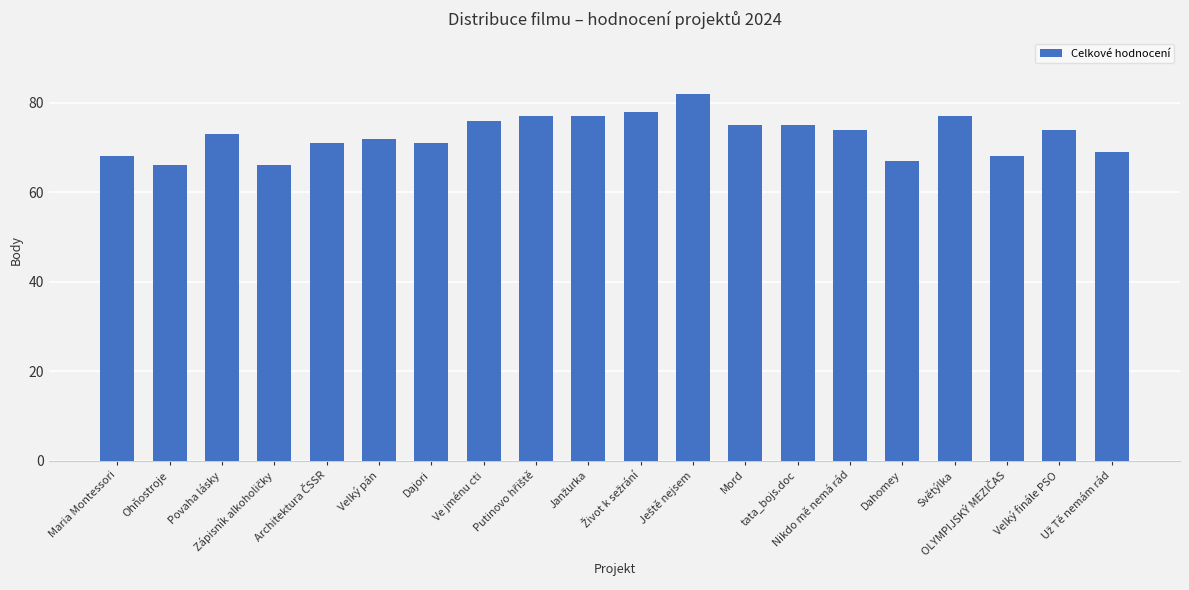

What is the difference between the maximum and minimum values?

16